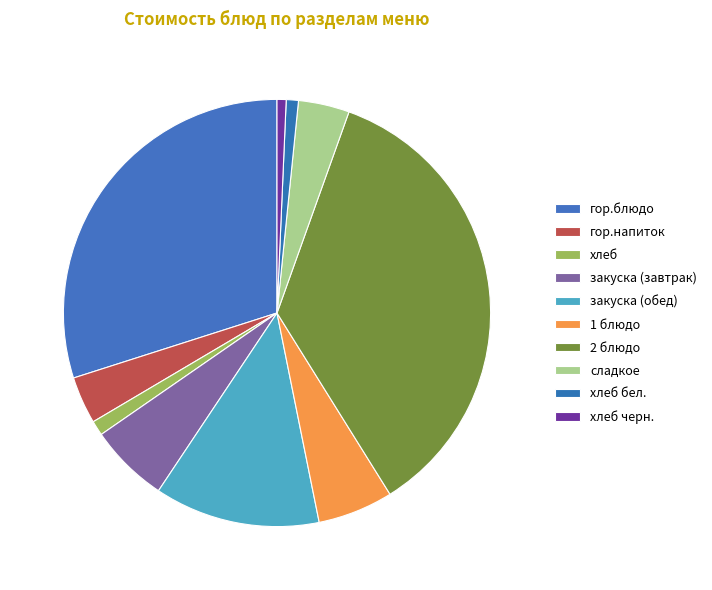

Which category has the biggest portion of the pie?

2 блюдо